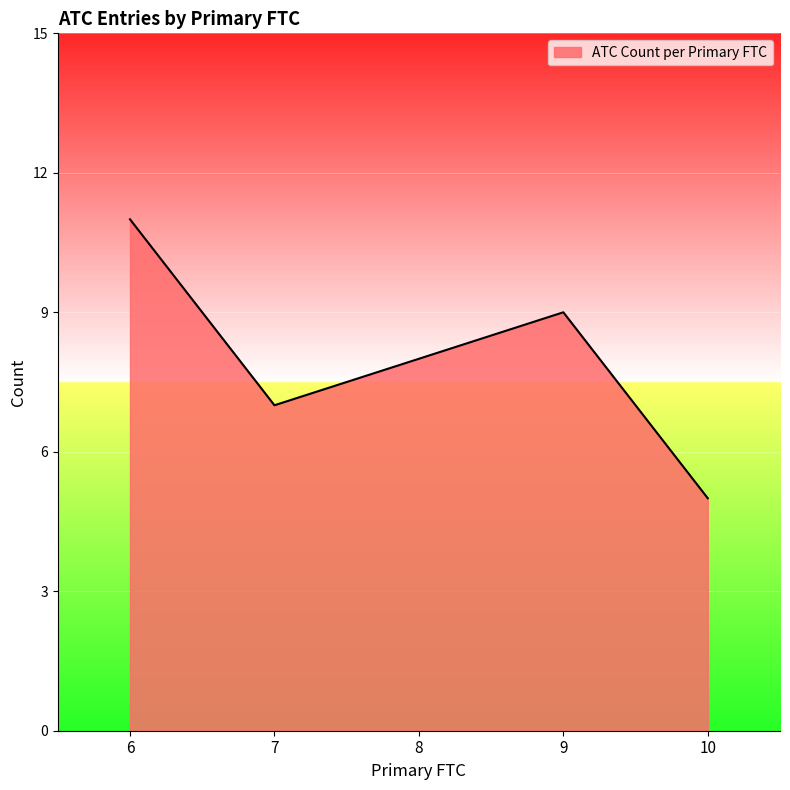

Is it true that the value at 10 is 5?

True